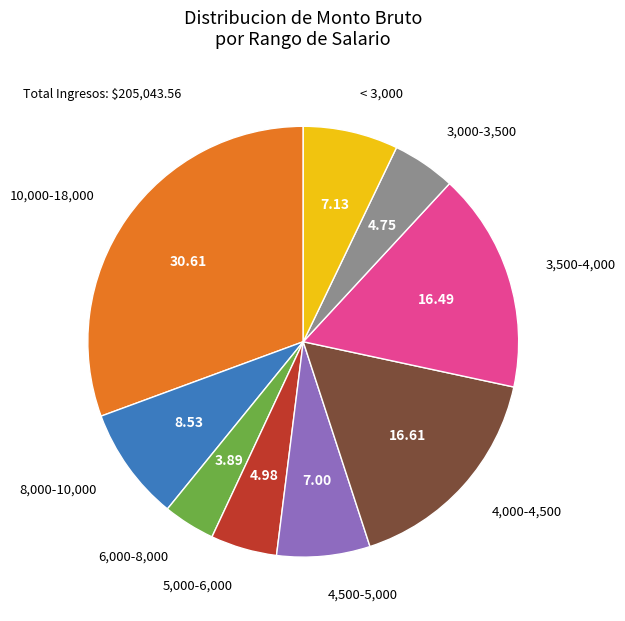

Is there a majority slice in this chart?

No